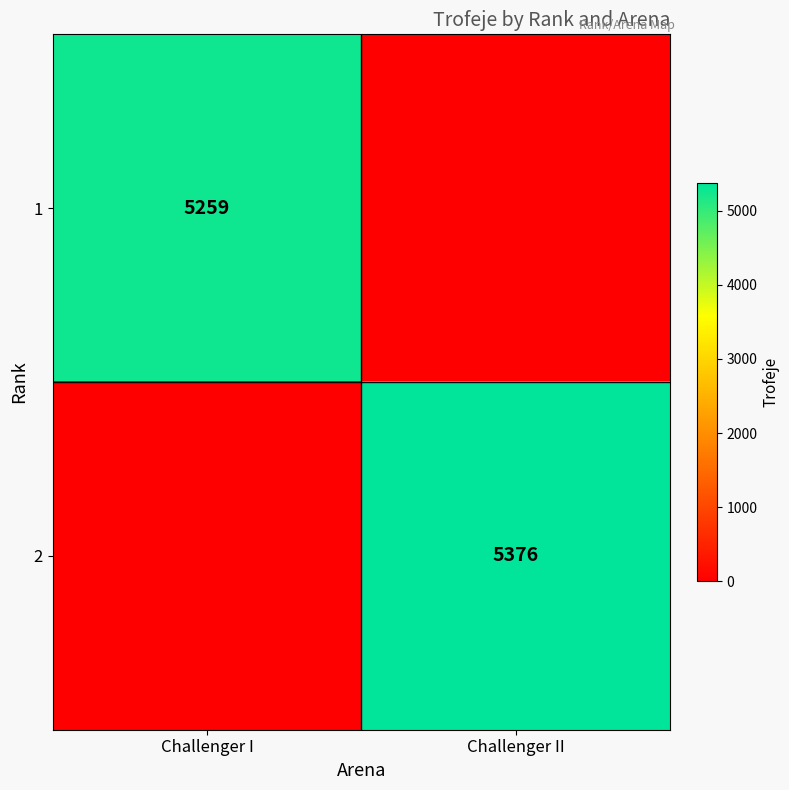

The 1 series shows 3037 at Challenger I. True or false?

False